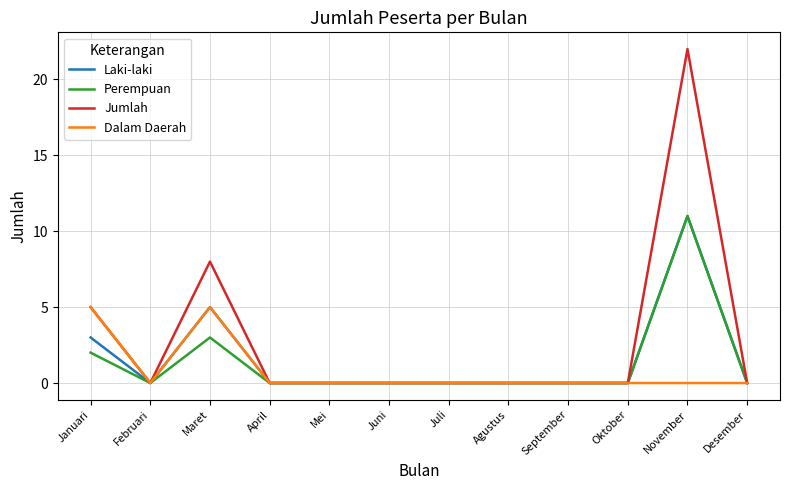

True or false: Jumlah has a value of 8 at Maret.

True